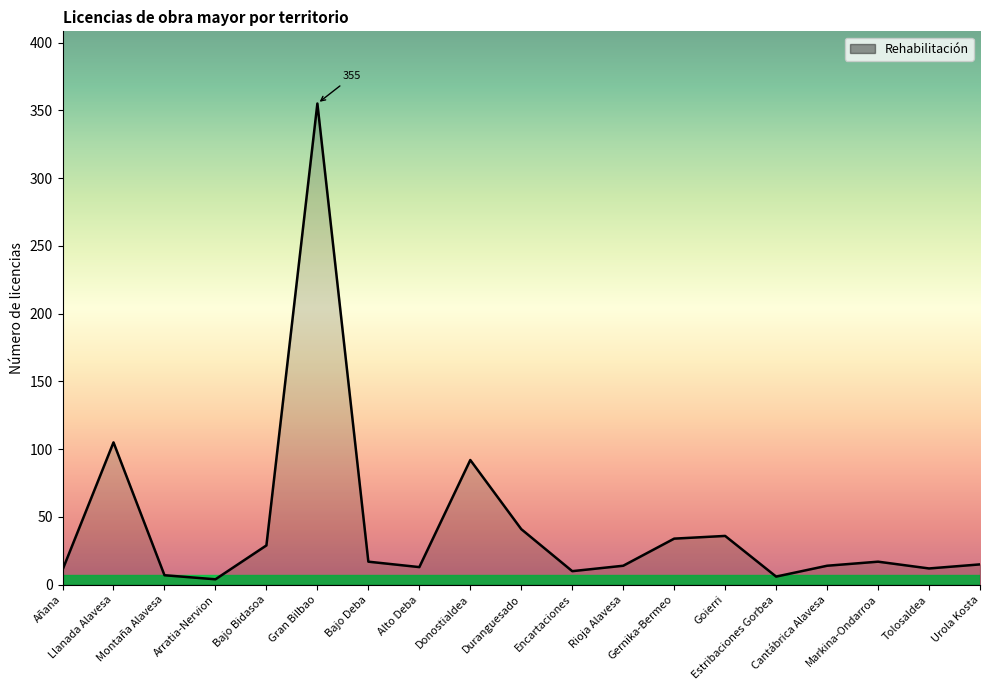

What is the greatest value displayed?

355